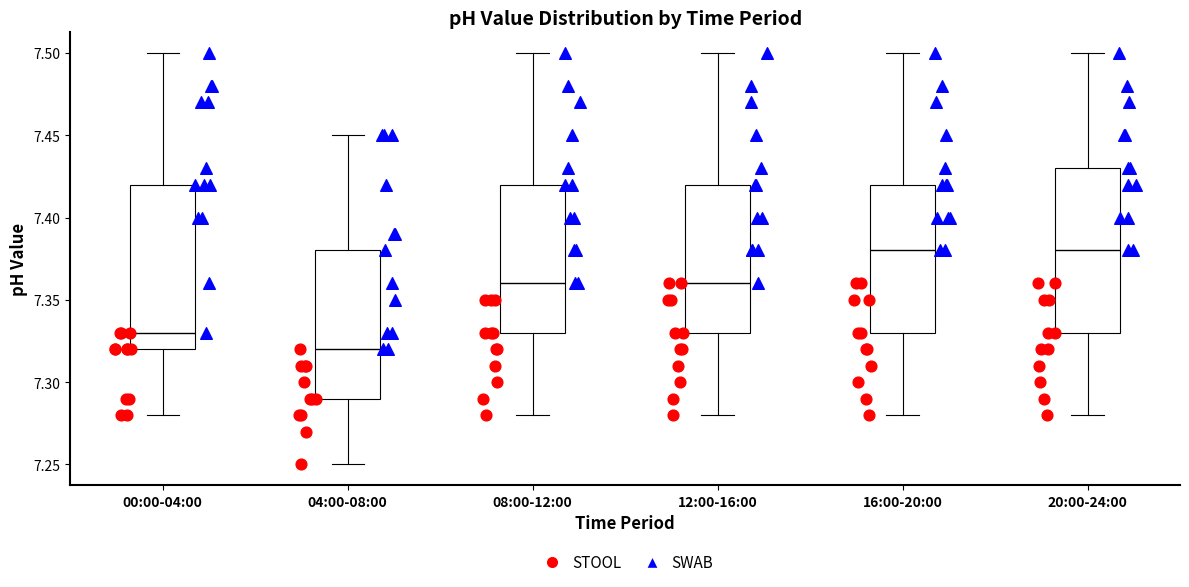

Reading left to right, read every box against the y-axis: the position of its median line, the range the box covers, and the ends of its whiskers. The values are not printed on the chart, so give them approximately, as read against the axis.

00:00-04:00: median 7.33, box 7.32 to 7.42, whiskers 7.28 to 7.50
04:00-08:00: median 7.32, box 7.29 to 7.38, whiskers 7.25 to 7.45
08:00-12:00: median 7.36, box 7.33 to 7.42, whiskers 7.28 to 7.50
12:00-16:00: median 7.36, box 7.33 to 7.42, whiskers 7.28 to 7.50
16:00-20:00: median 7.38, box 7.33 to 7.42, whiskers 7.28 to 7.50
20:00-24:00: median 7.38, box 7.33 to 7.43, whiskers 7.28 to 7.50